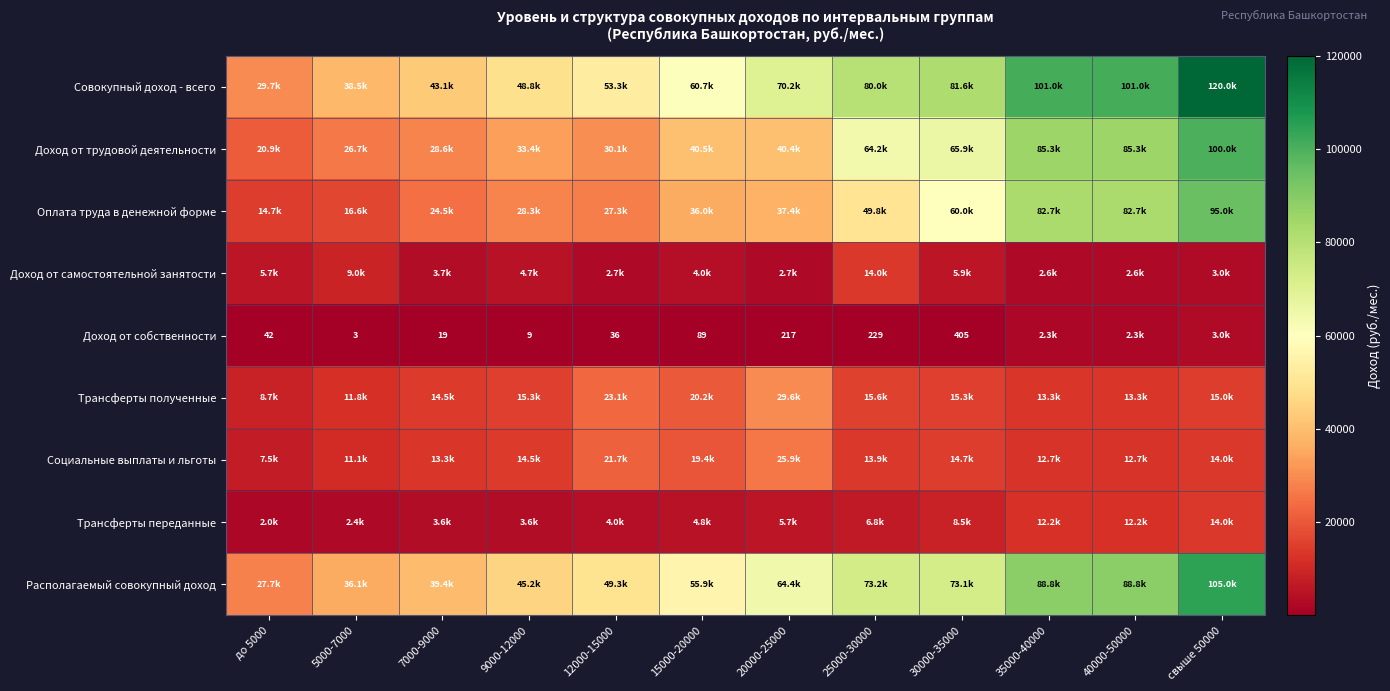

Which series has the largest total across all categories?

Совокупный доход - всего